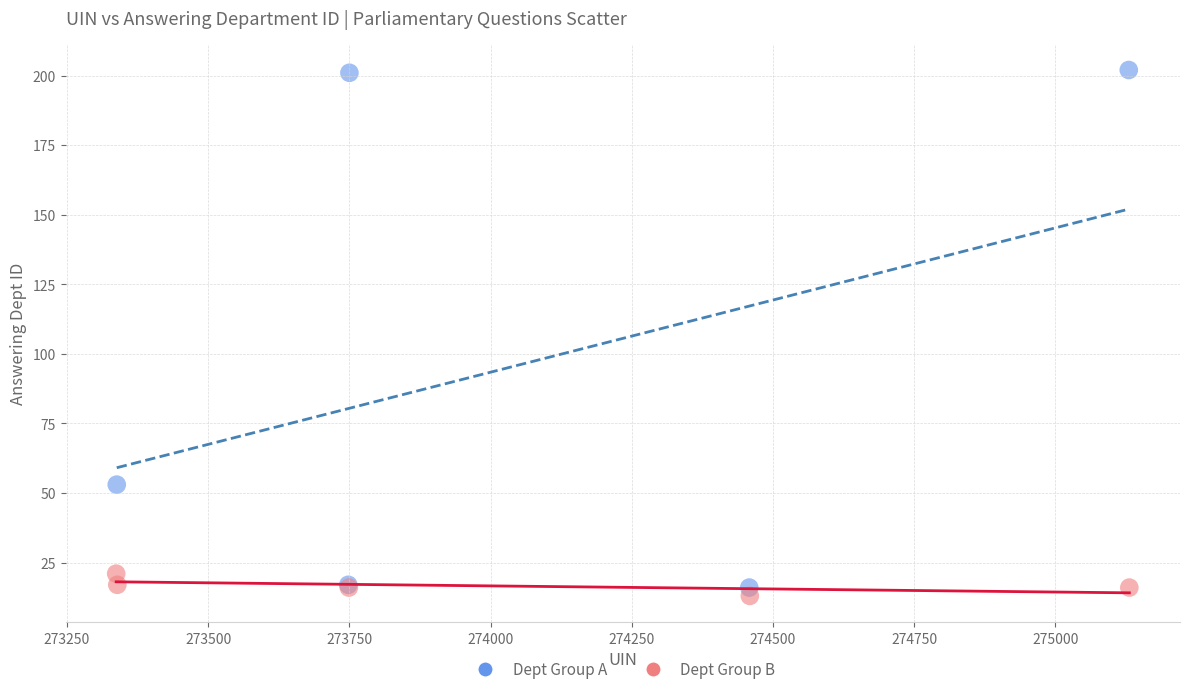

Which series reaches the maximum Y coordinate?

Dept Group A